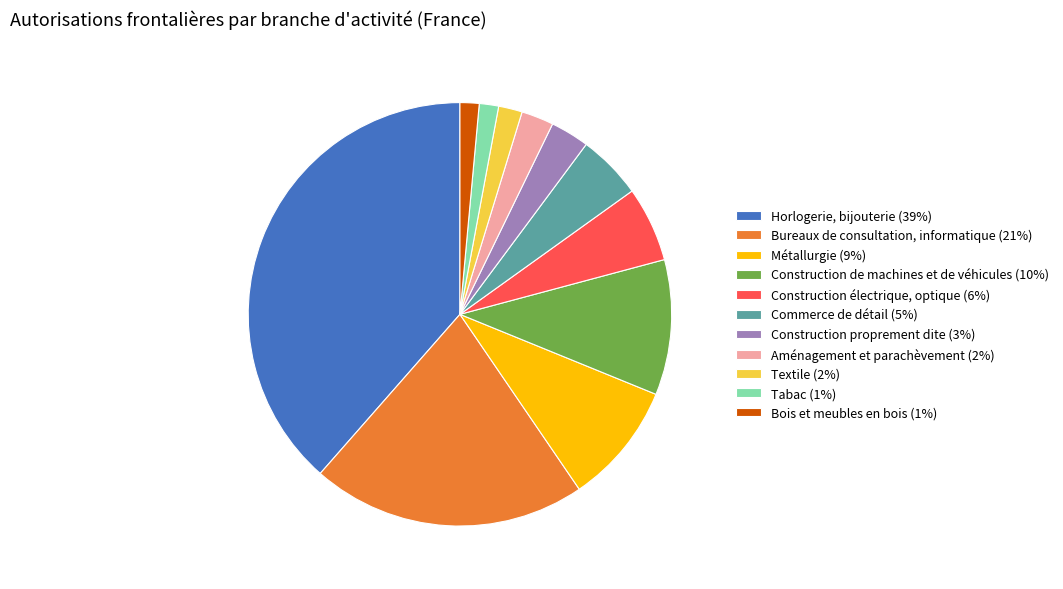

Is Bois et meubles en bois (1%) the majority of the pie?

No